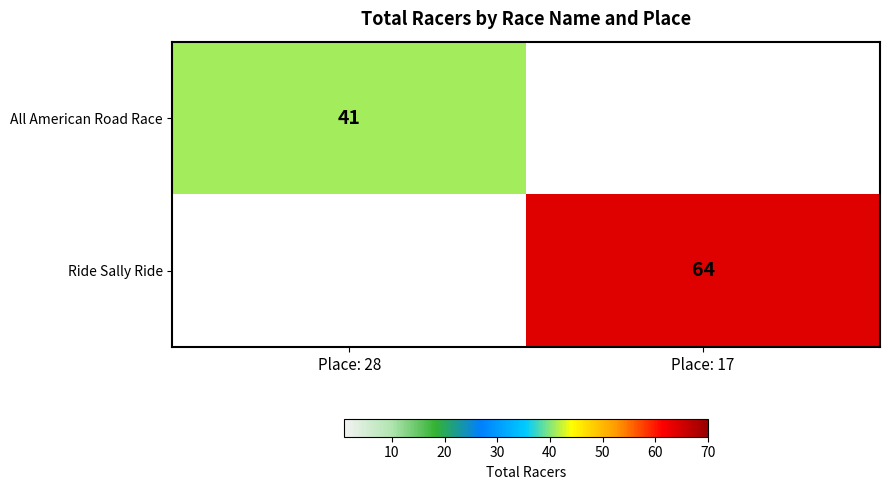

True or false: Ride Sally Ride has a value of 97 at Place: 17.

False